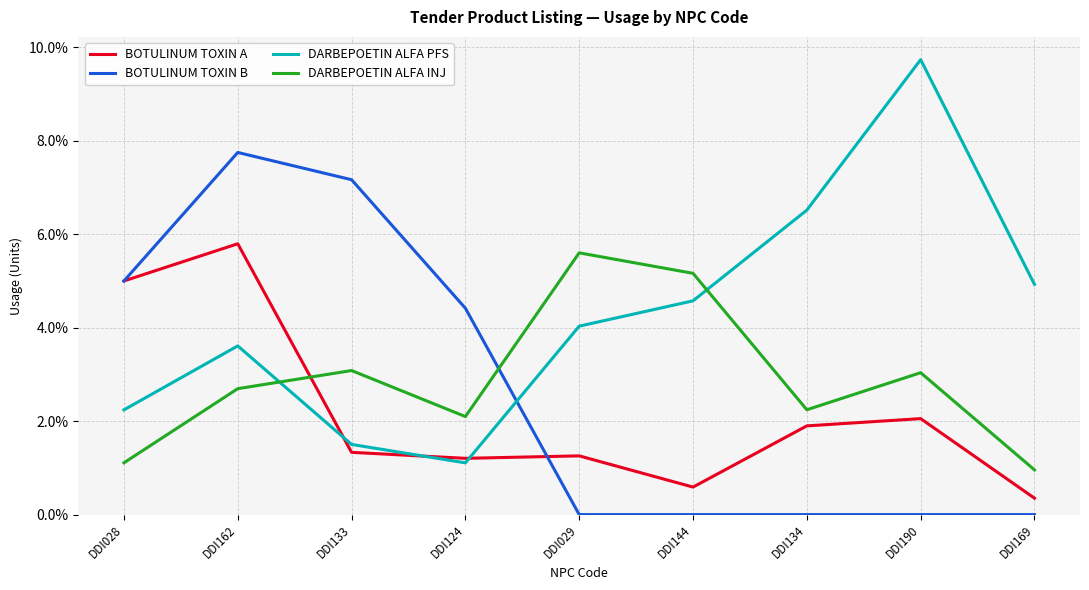

Which series has the largest total across all categories?

DARBEPOETIN ALFA PFS